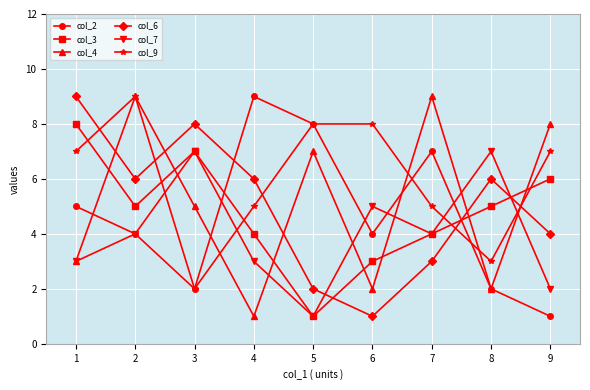

Between 1 and 6, which series saw the biggest shift?

col_6